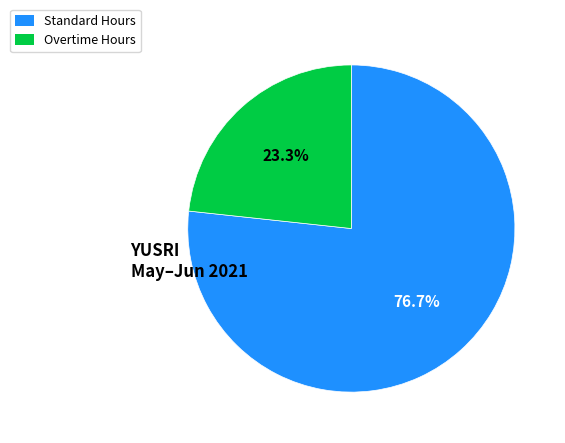

How many slices are in this pie chart?

2